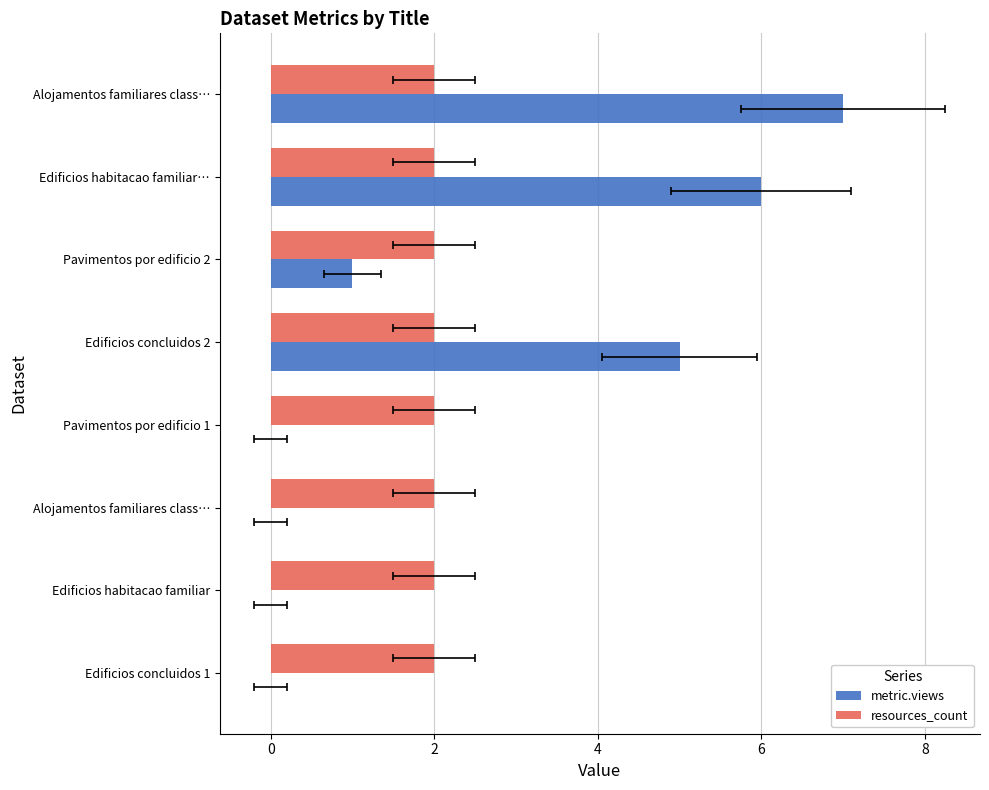

The value of metric.views at Alojamentos familiares class… is 7.0. True or false?

True